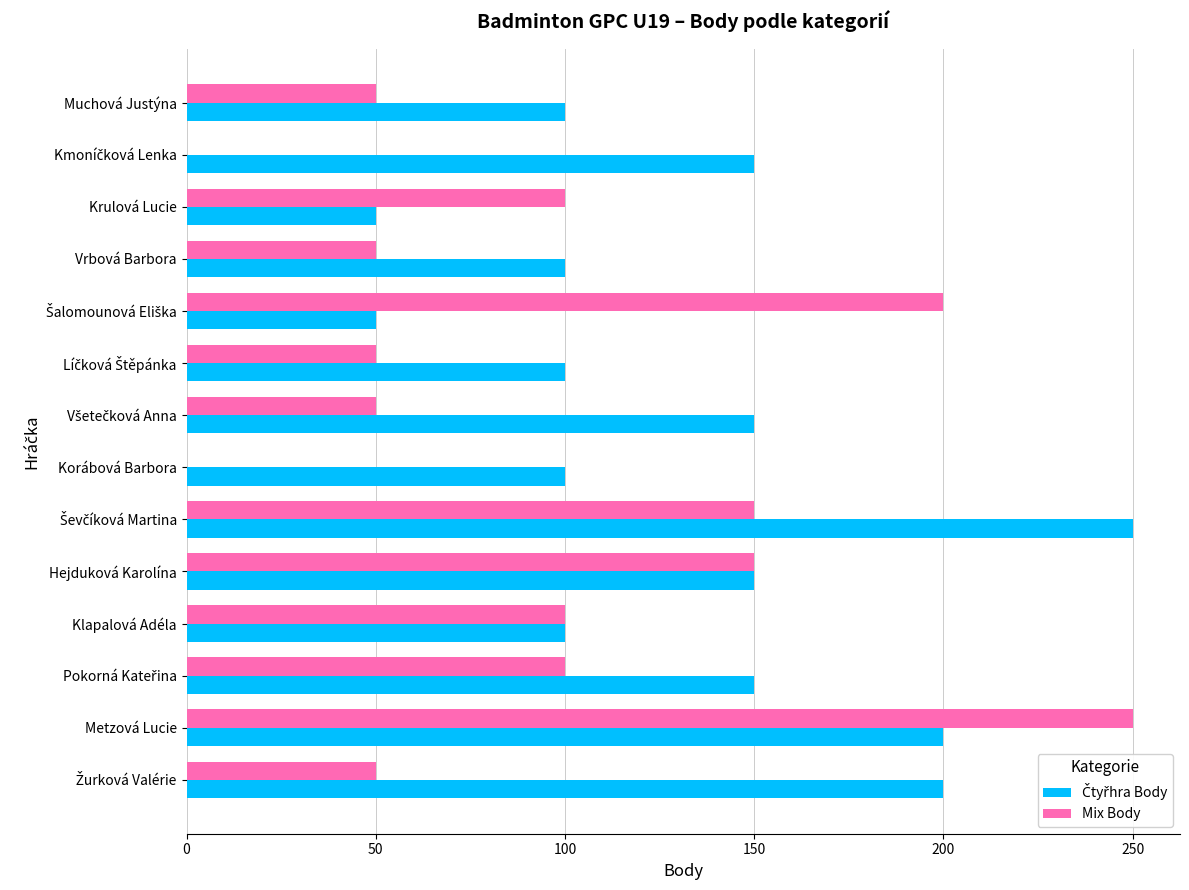

At which category is the sum across all series the highest?

Metzová Lucie